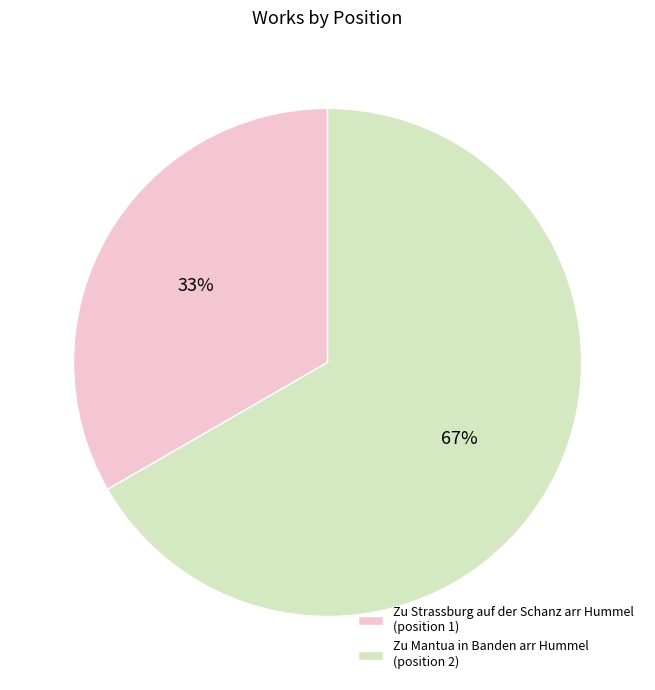

What is the ratio of the value at Zu Mantua in Banden arr Hummel to the value at Zu Strassburg auf der Schanz arr Hummel?

2.0